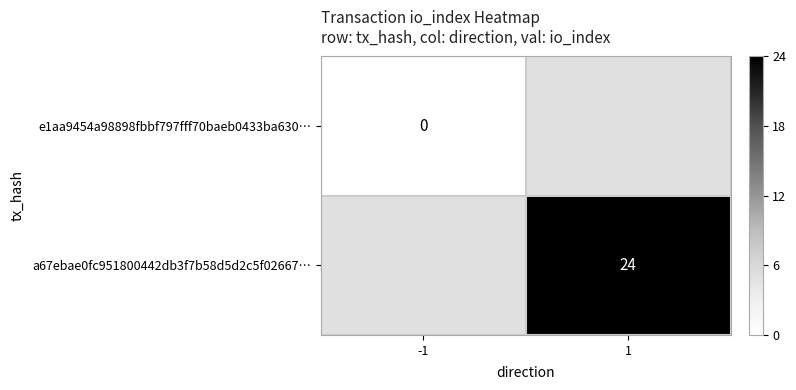

The a67ebae0fc951800442db3f7b58d5d2c5f02667… series shows 24 at 1. True or false?

True